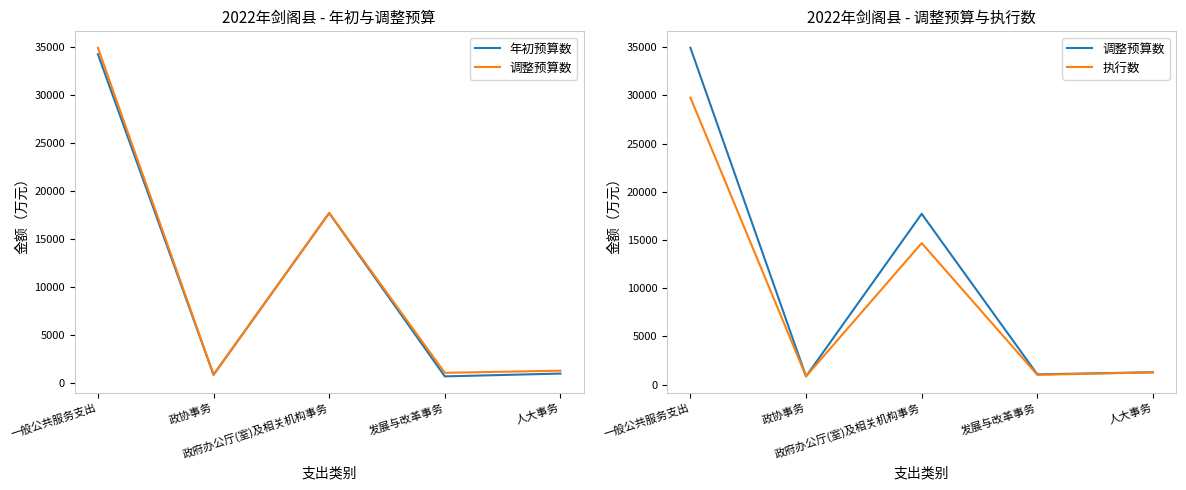

Where is the first local minimum for 执行数?

政协事务